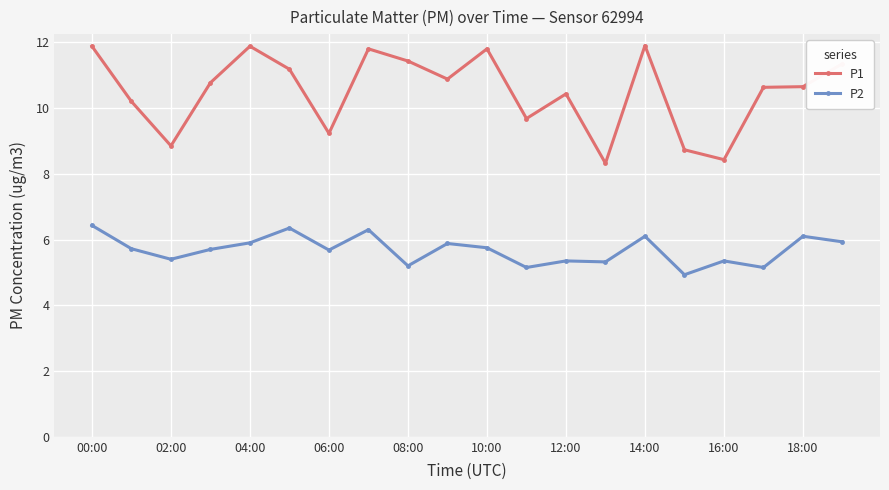

What is the difference between the maximum and minimum values in the P1 series?

3.6